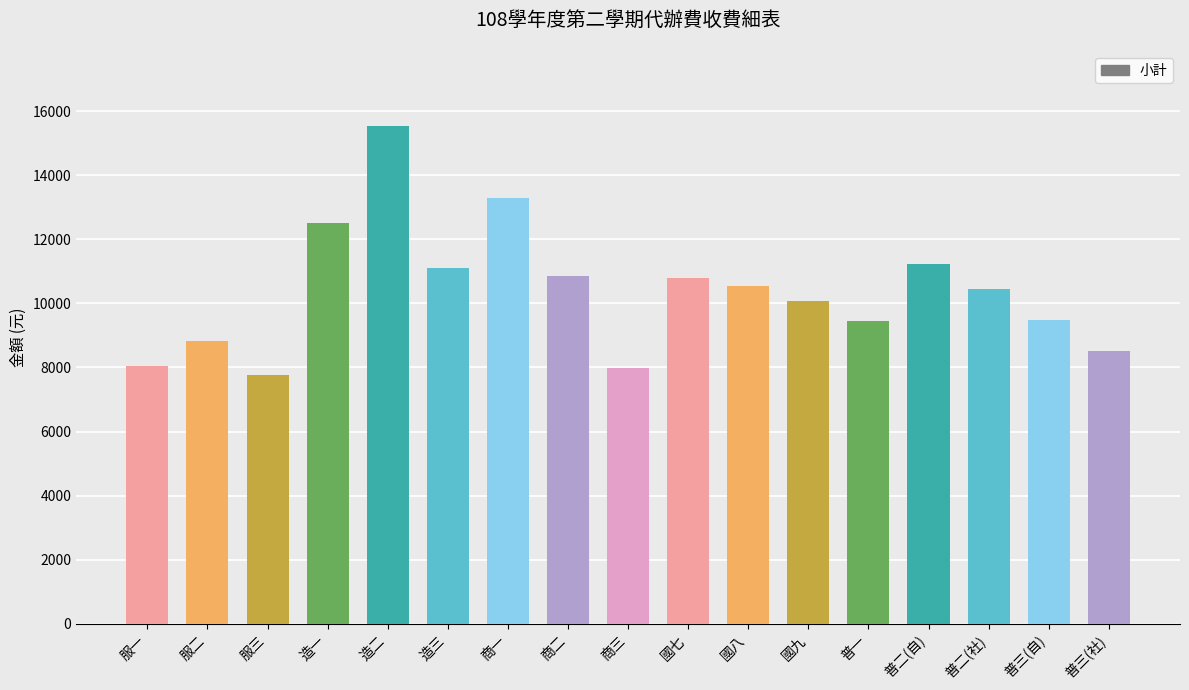

Are the bars grouped side by side (vs. stacked)?

No